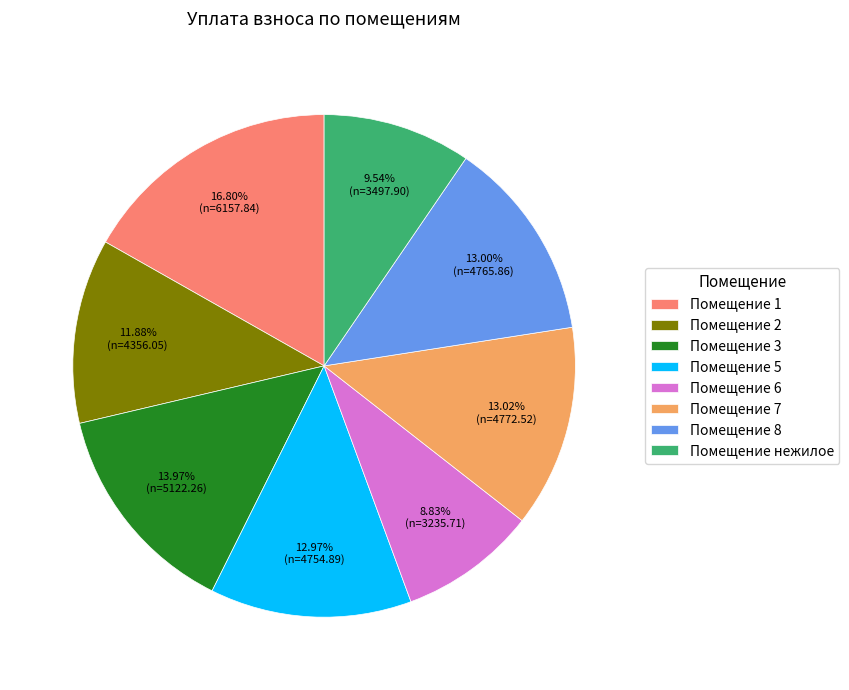

What is the ratio of the value at Помещение 2 to the value at Помещение 7?

0.9